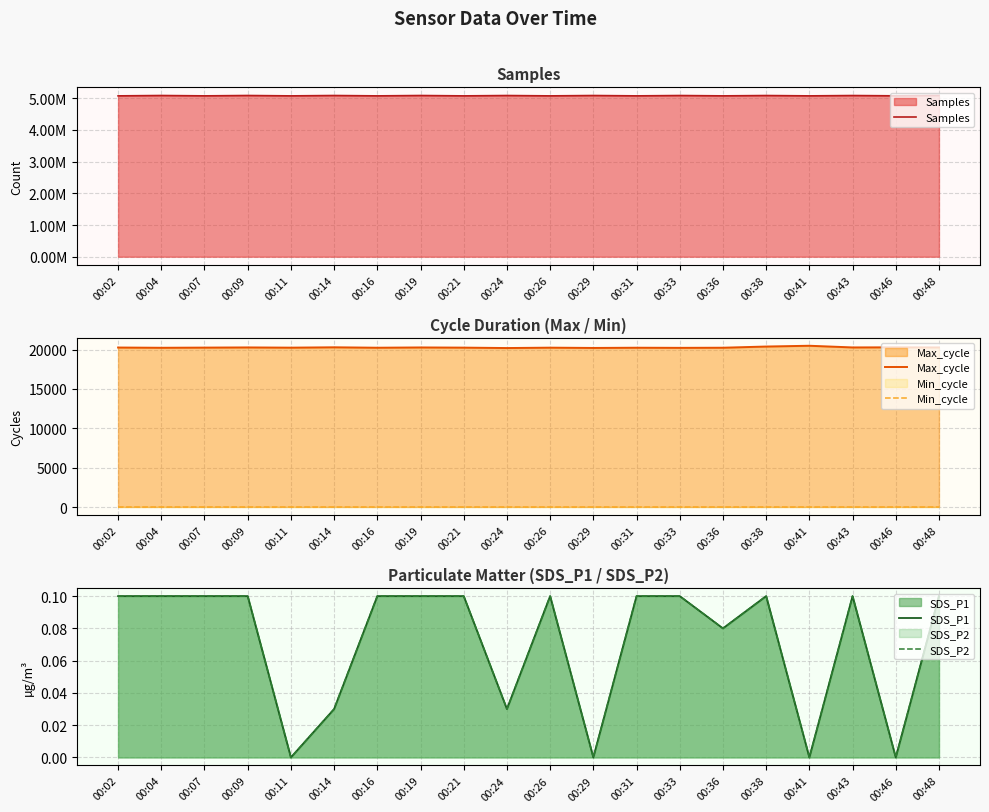

At which category does Samples reach its first local peak?

00:04